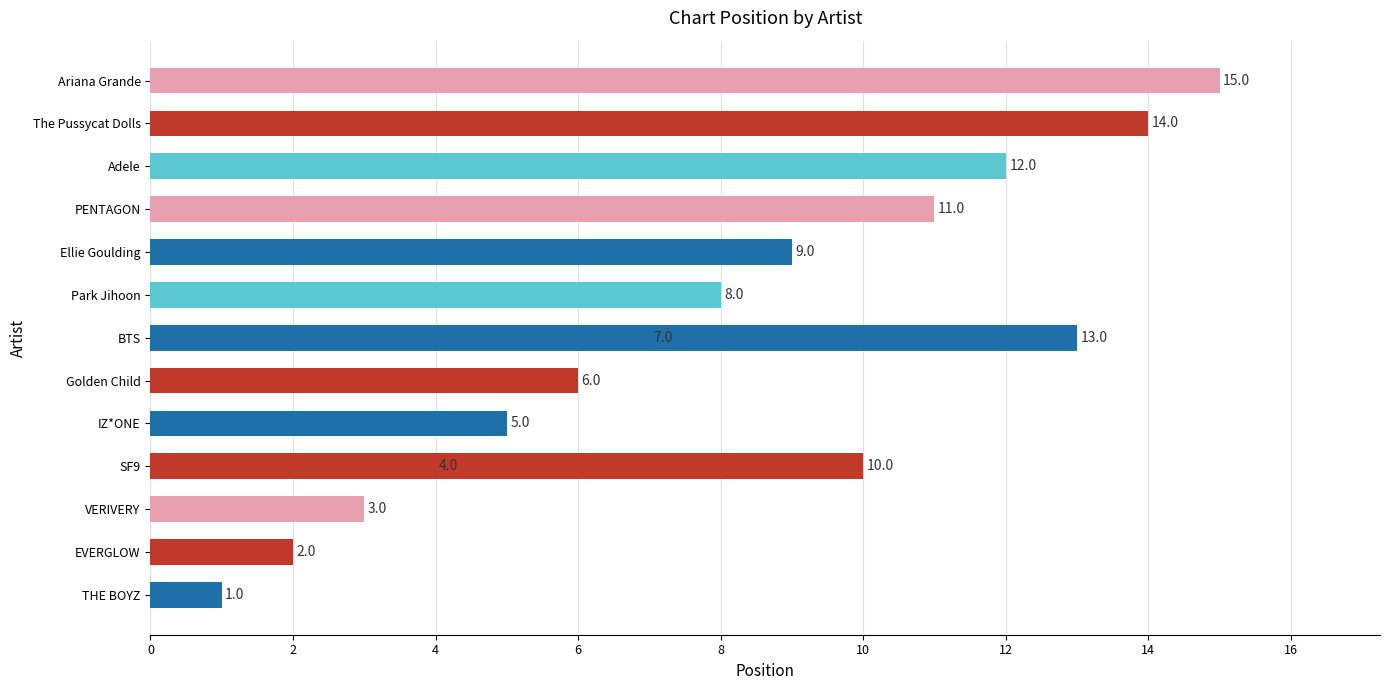

What is the smallest value displayed?

1